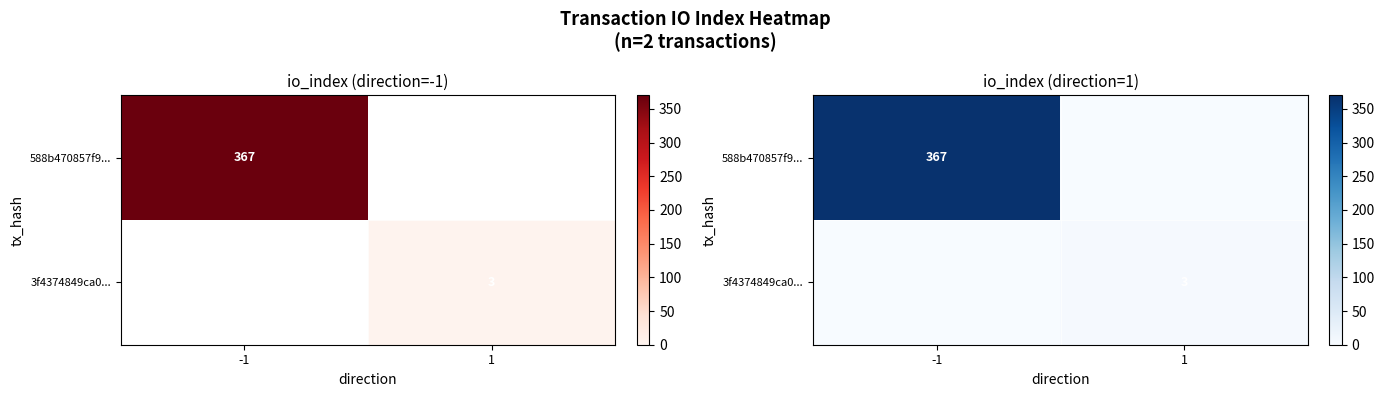

List the labels in order of 3f4374849ca0... value, largest first.

1, -1